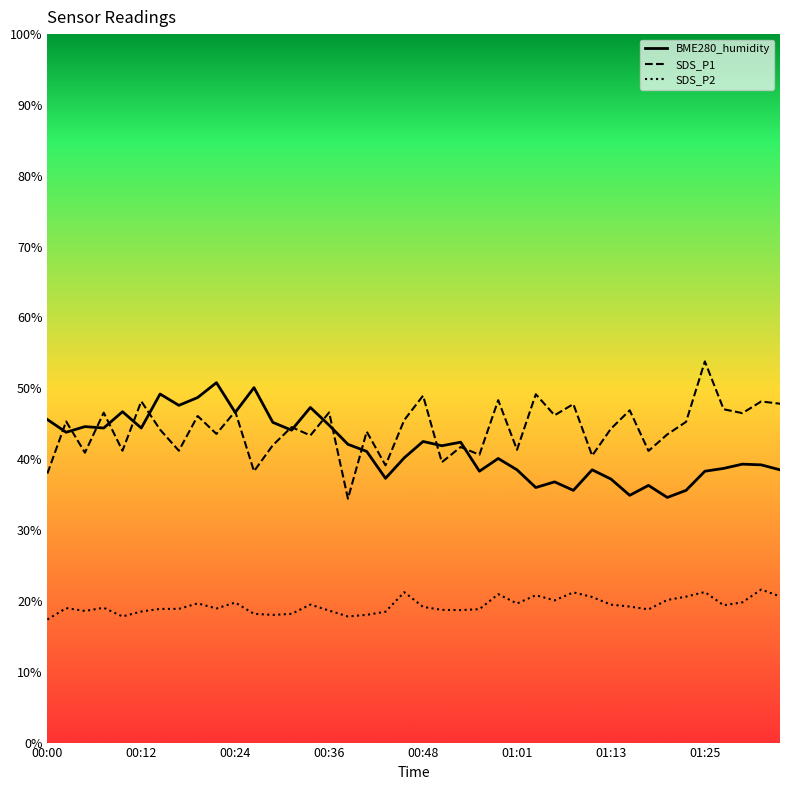

Does the chart display data point markers on the line(s)?

No